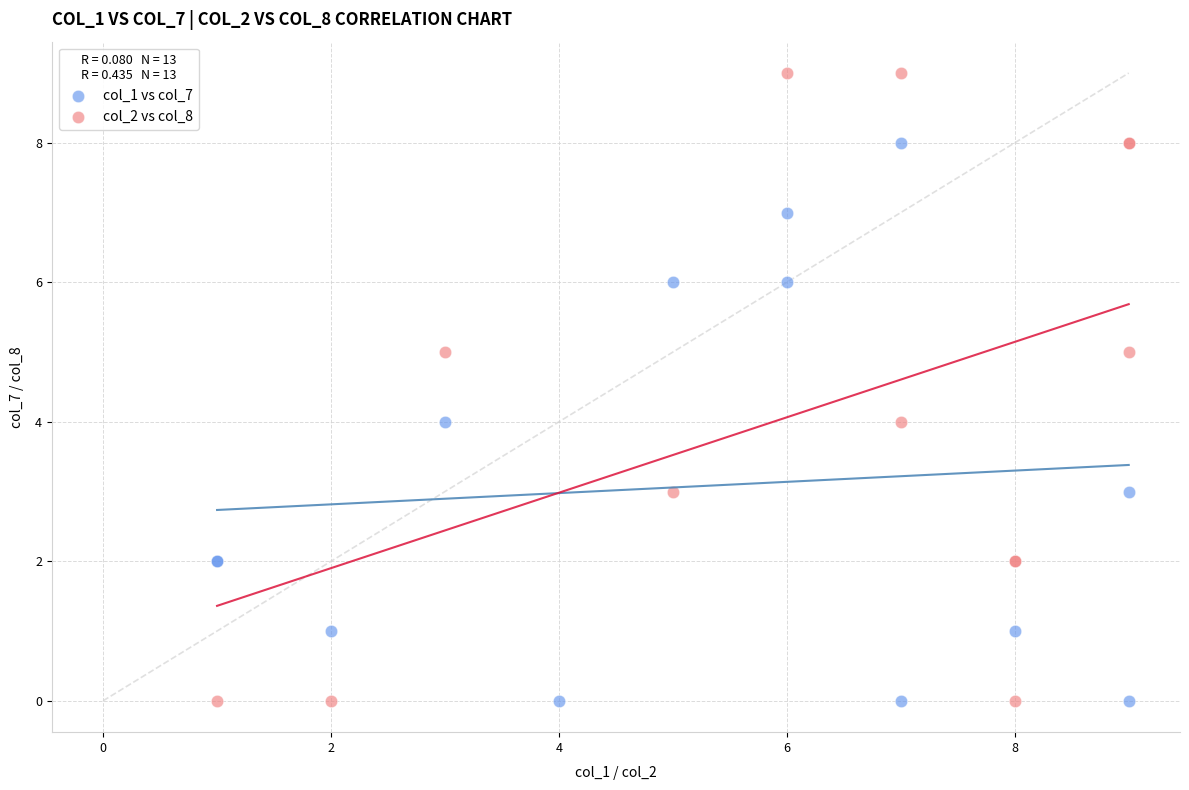

What are all the series names shown in the legend?

col_1 vs col_7, col_2 vs col_8